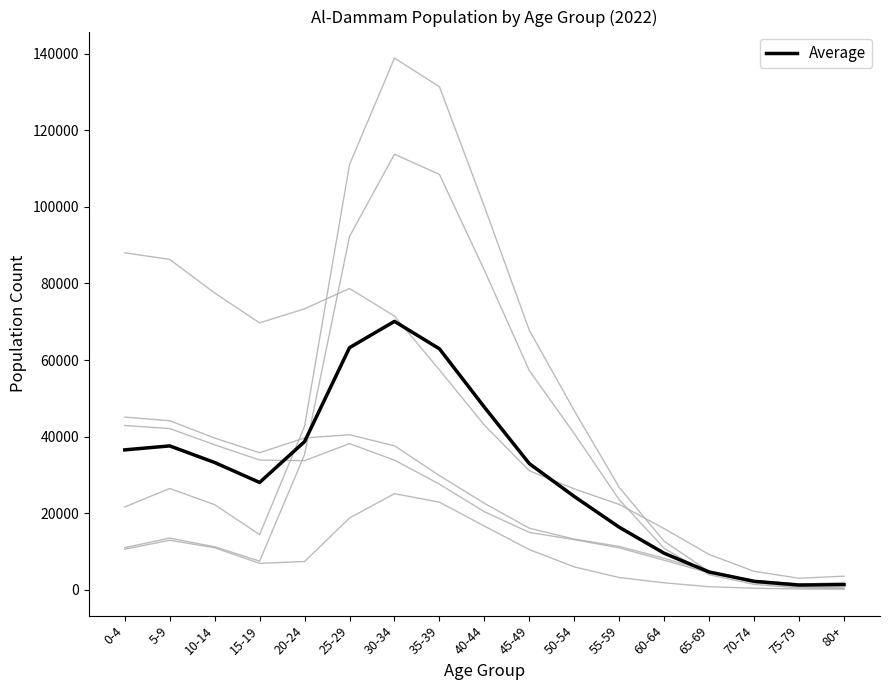

How many lines are shown in the chart?

7